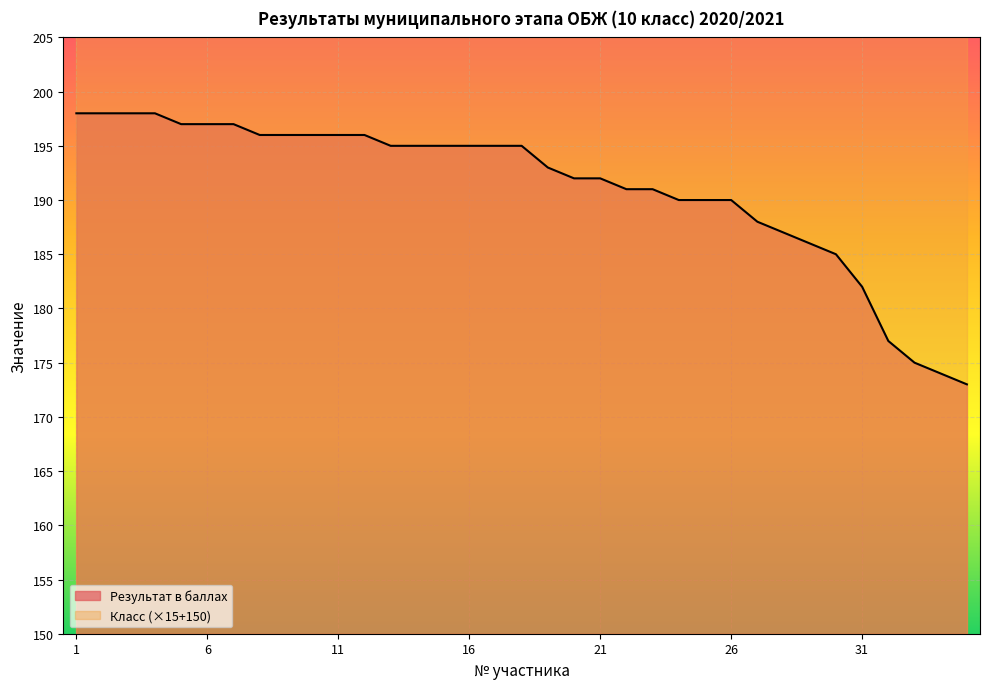

What is the difference between the maximum and minimum values?

25